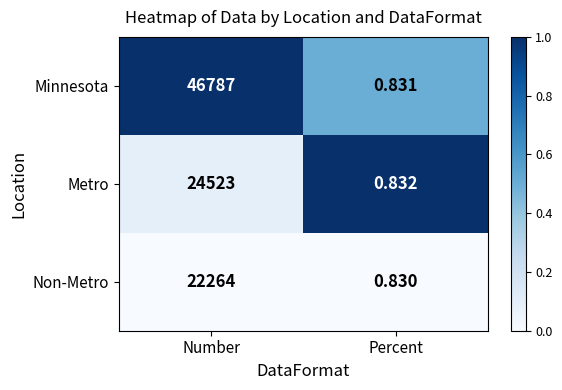

Which label corresponds to the largest value in the chart?

Number